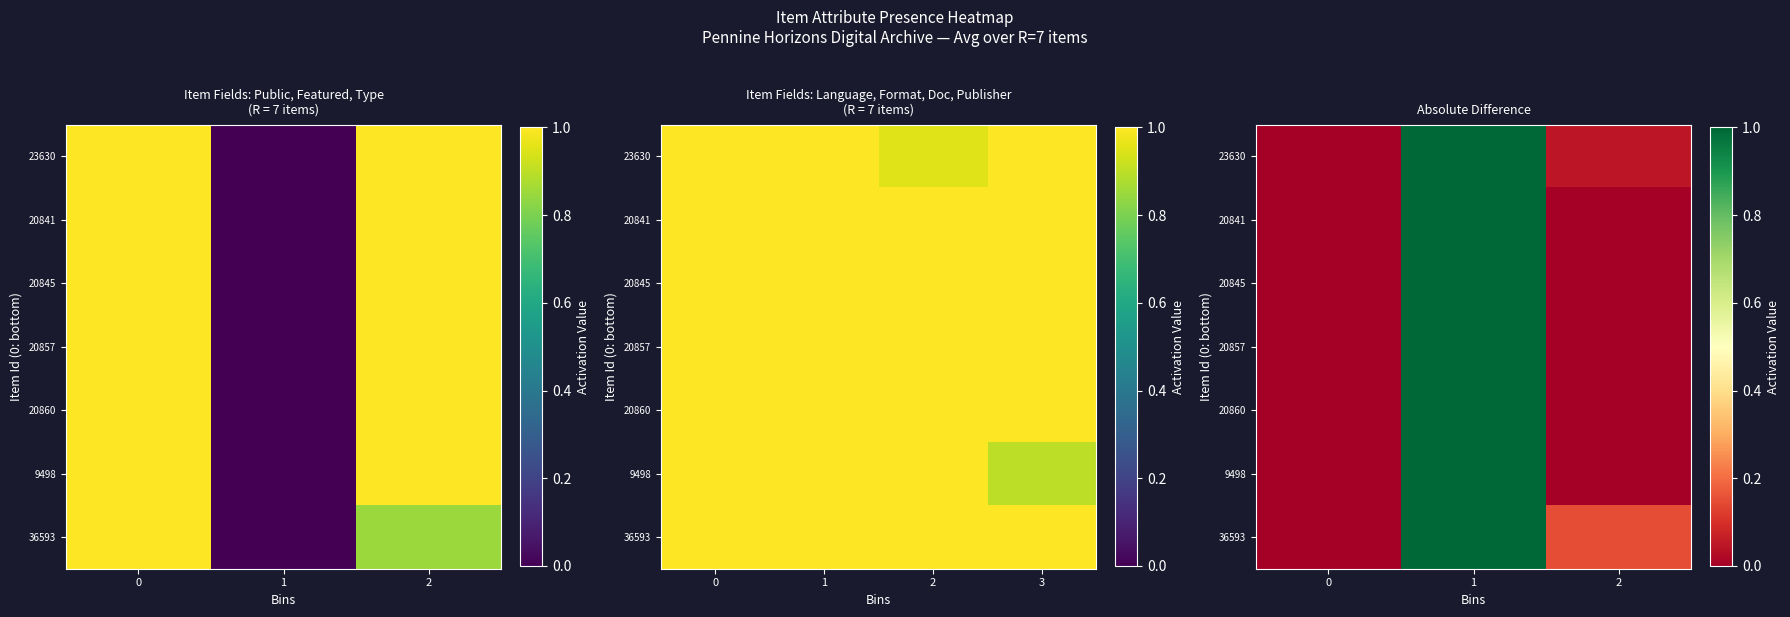

The 9498 series shows 0.0 at 2. True or false?

True